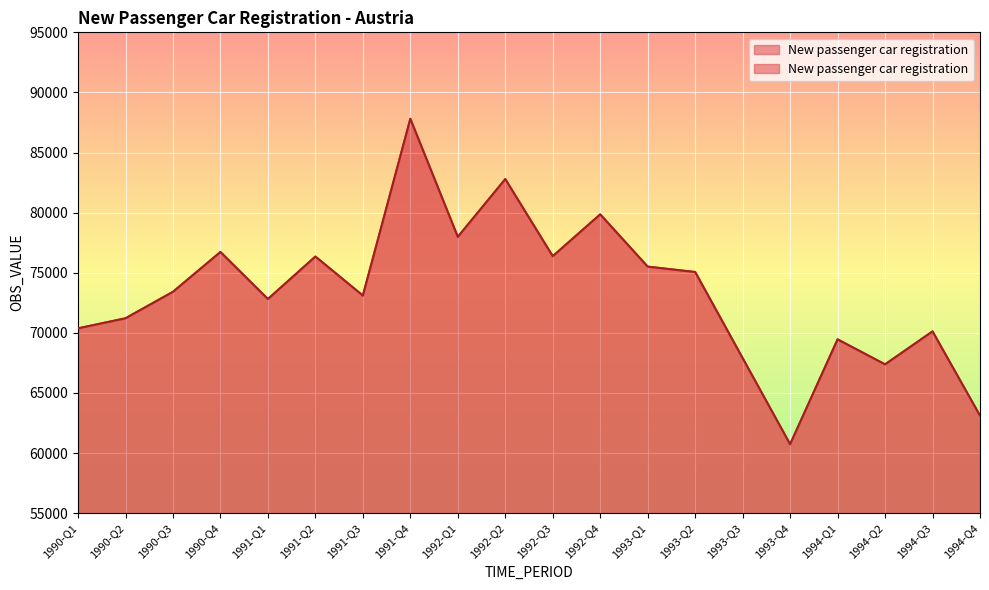

Rank the categories by value from lowest to highest.

1993-Q4, 1994-Q4, 1994-Q2, 1993-Q3, 1994-Q1, 1994-Q3, 1990-Q1, 1990-Q2, 1991-Q1, 1991-Q3, 1990-Q3, 1993-Q2, 1993-Q1, 1991-Q2, 1992-Q3, 1990-Q4, 1992-Q1, 1992-Q4, 1992-Q2, 1991-Q4